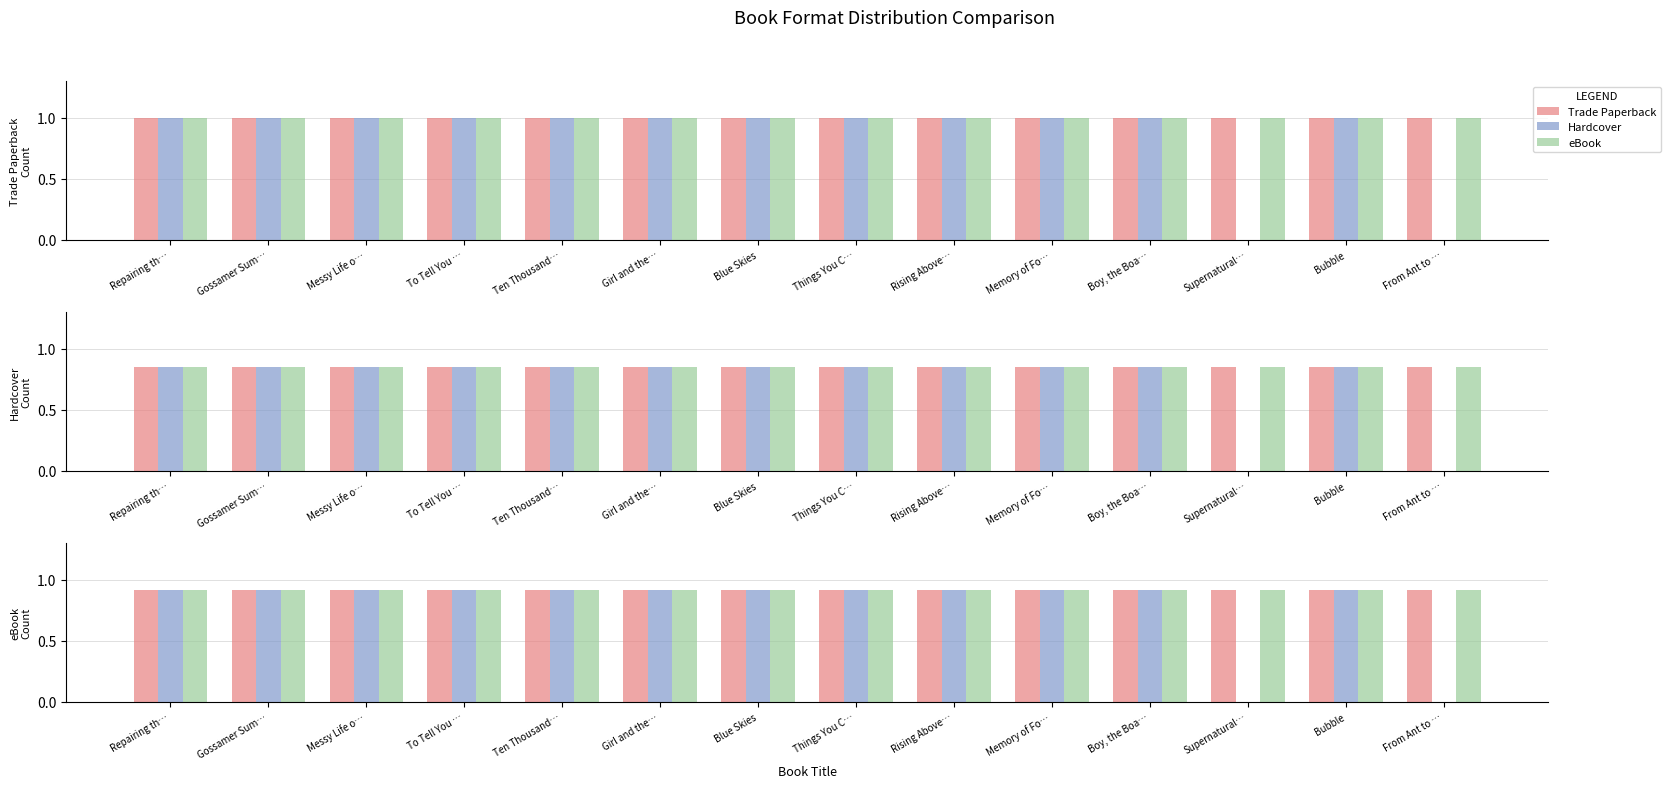

What are all the series names shown in the legend?

Trade Paperback, Hardcover, eBook